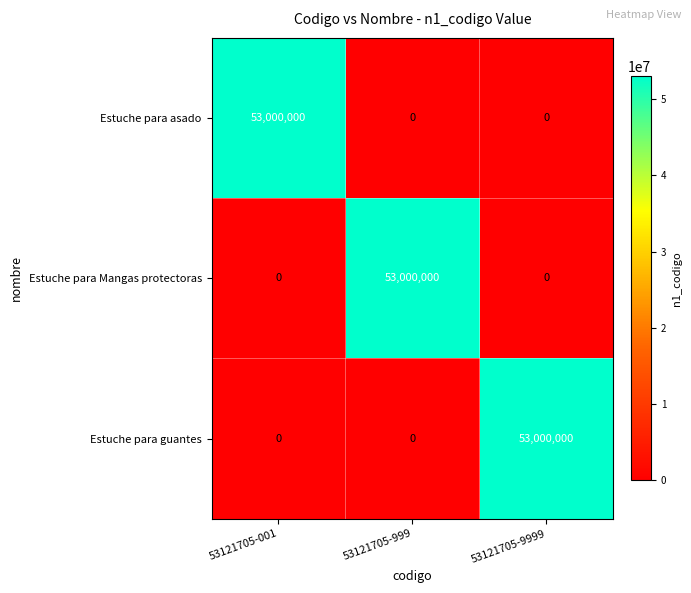

What is the difference between the maximum and minimum values in the Estuche para guantes series?

53000000